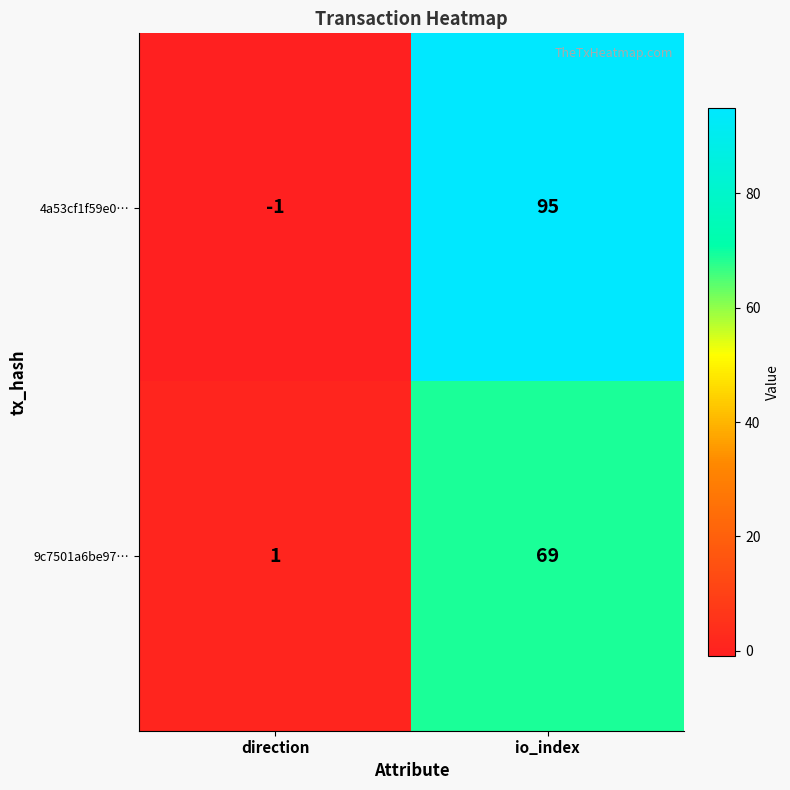

True or false: 9c7501a6be97… has a value of 69 at io_index.

True